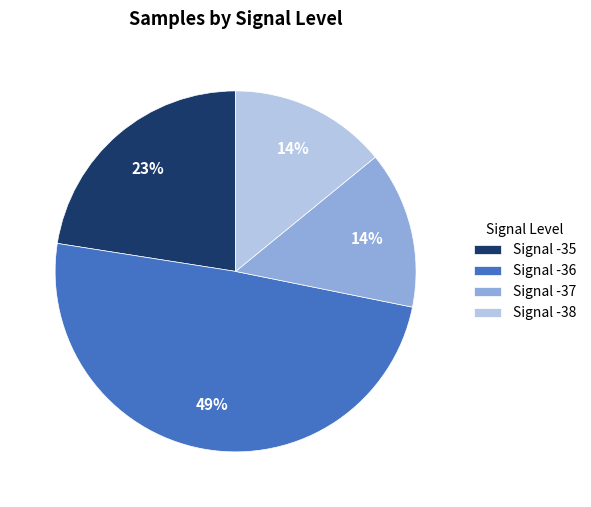

True or false: Signal -37 accounts for 7% of the total.

False